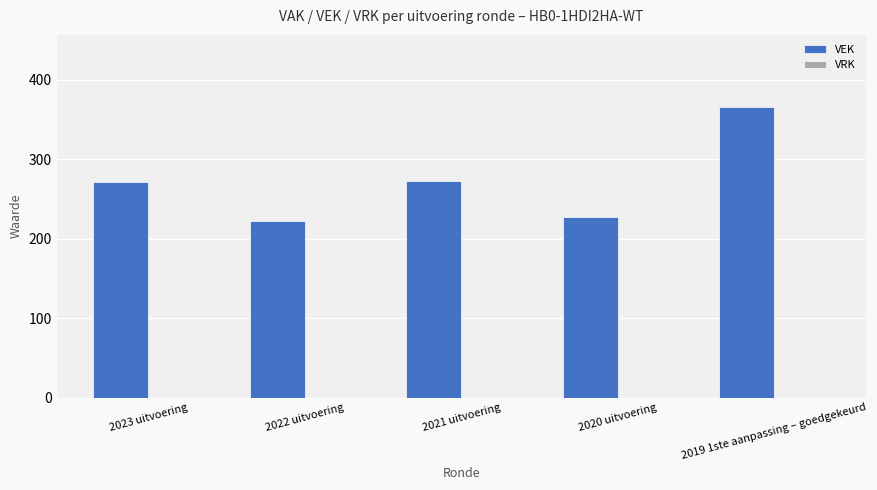

What is the minimum value shown in the chart?

222